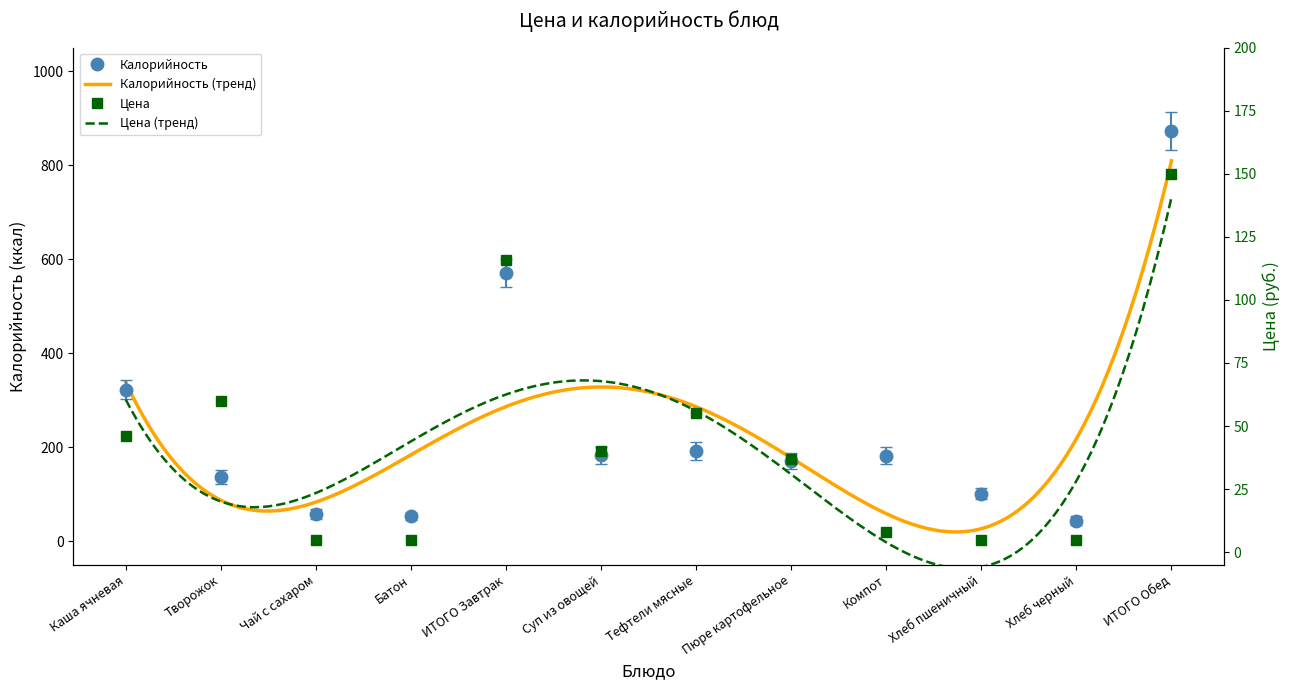

Reading right to left, what are all the values shown in this chart?

Цена: 150	5	5	8	37	55	40	116	5	5	60	46
Калорийность: 872	44	101	182	170	192	183	570	53	58	137	322